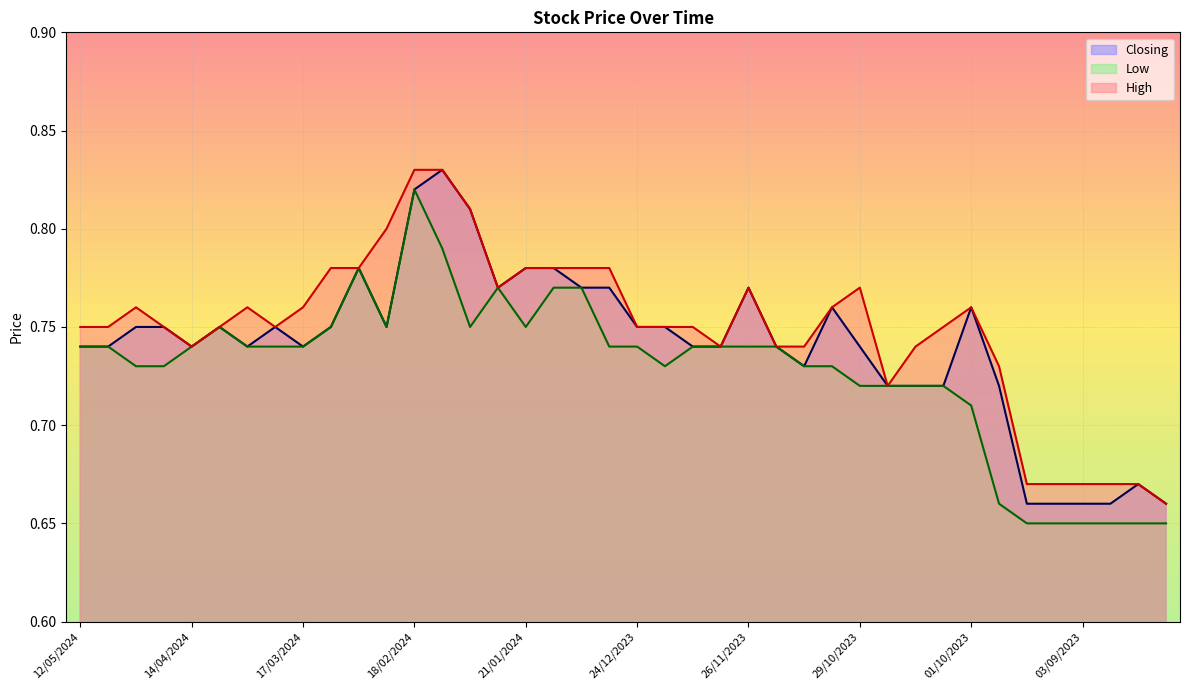

What is the label of the 30th point from the right?

03/03/2024